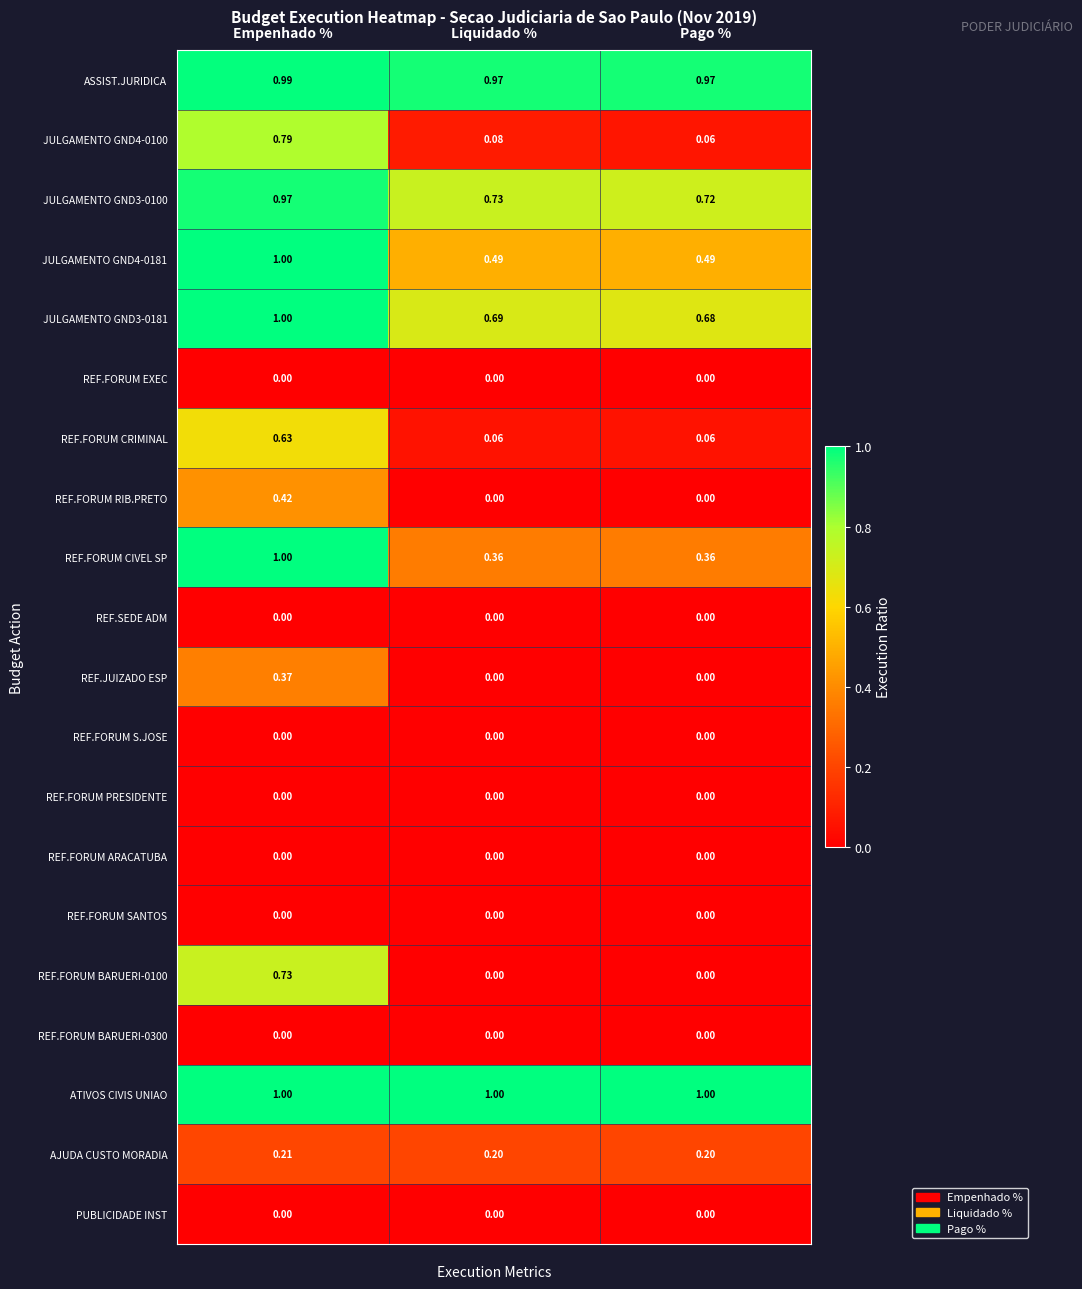

Which category has the highest value in the JULGAMENTO GND3-0181 series?

Empenhado %